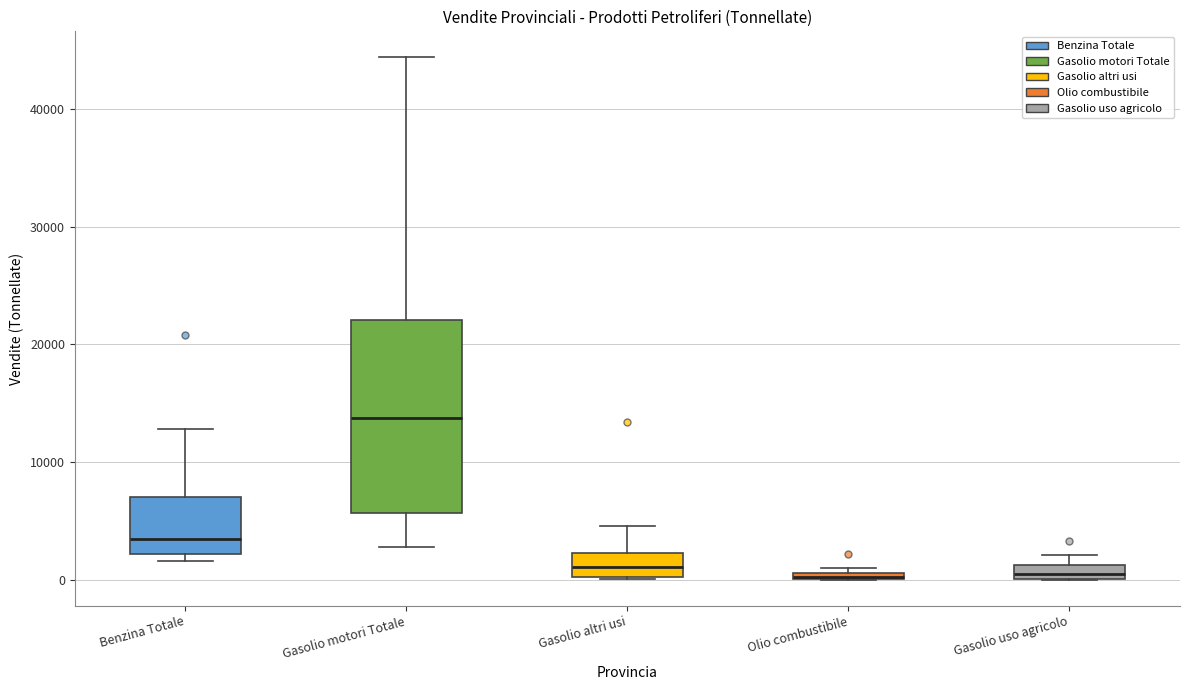

Which box is the tallest, from its lower edge to its upper edge?

Gasolio motori Totale